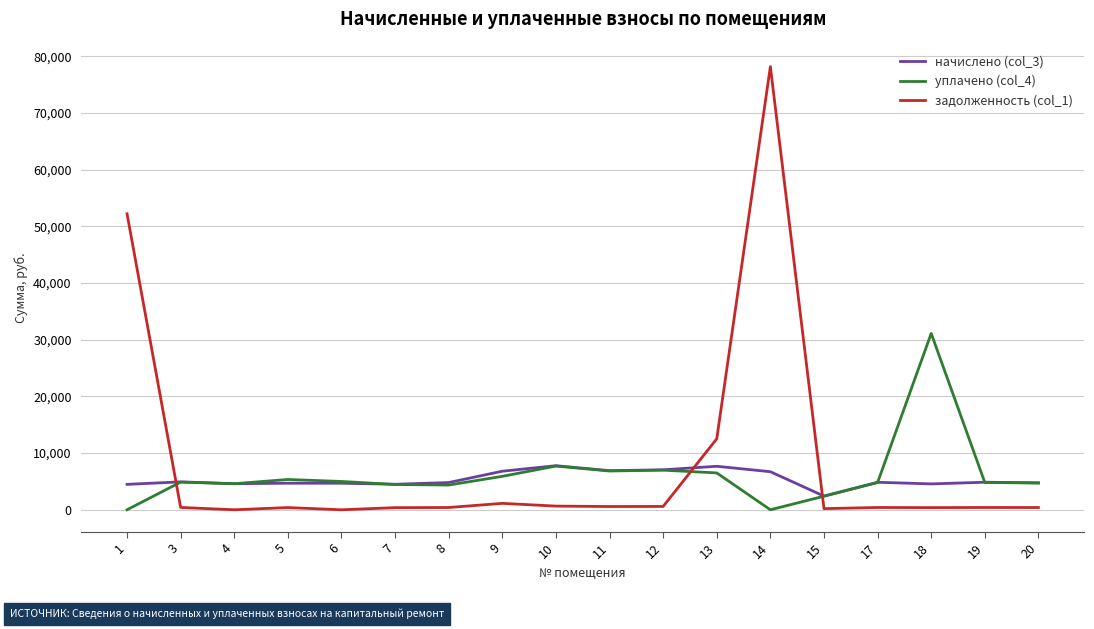

Which series changed the most between 1 and 9?

задолженность (col_1)